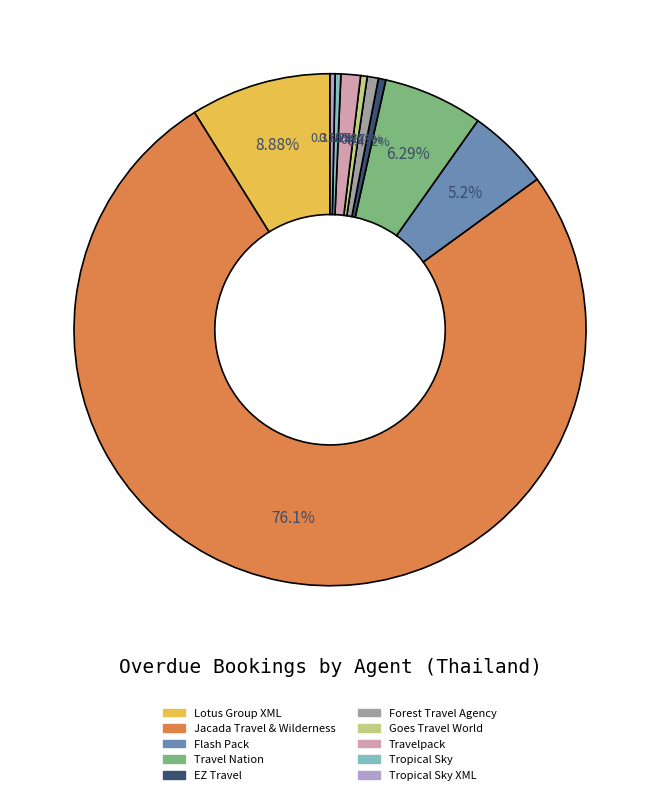

Is Travel Nation the majority of the pie?

No